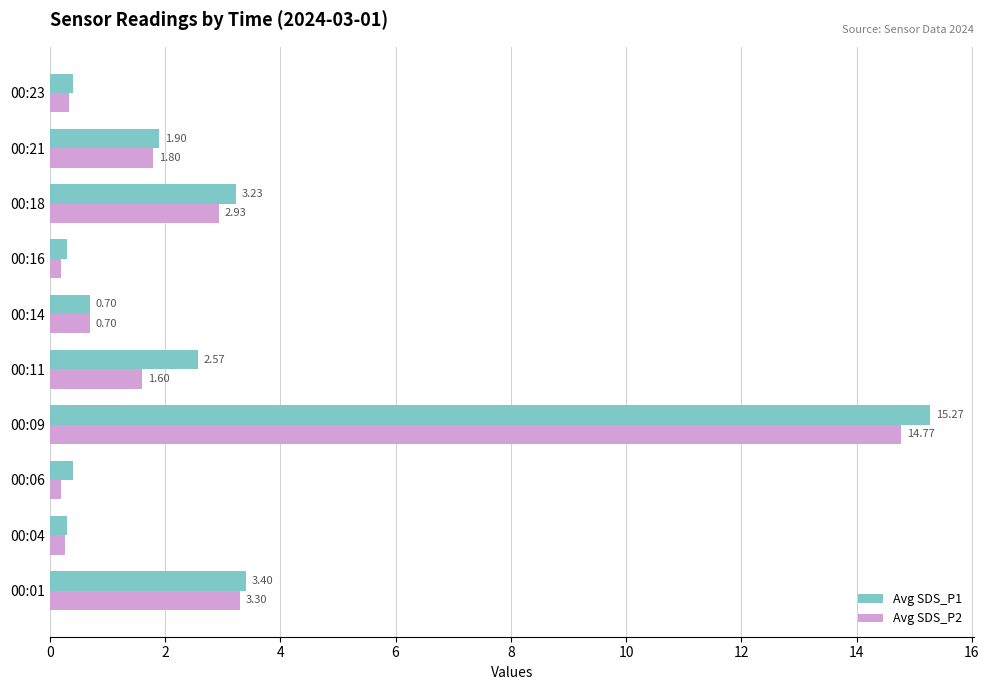

What is the sum of the Avg SDS_P2 values at 00:04 and 00:09?

15.0